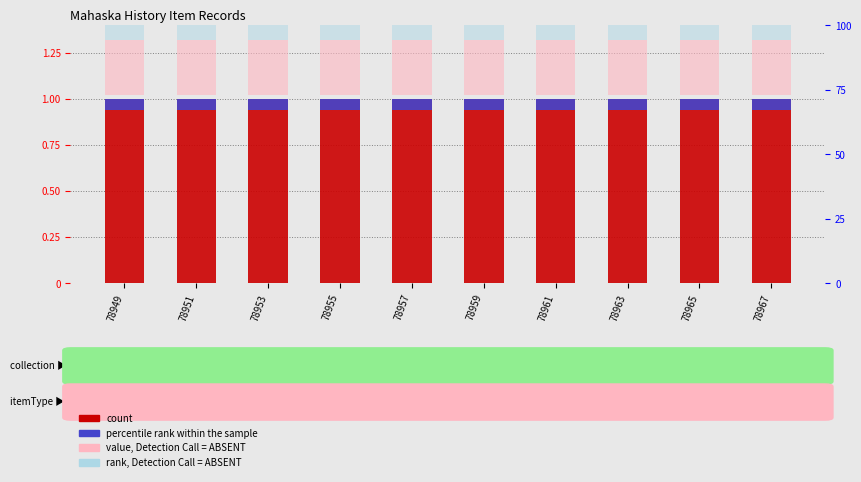

At 78951, list the series in order from largest to smallest.

count, value, Detection Call = ABSENT, rank, Detection Call = ABSENT, percentile rank within the sample